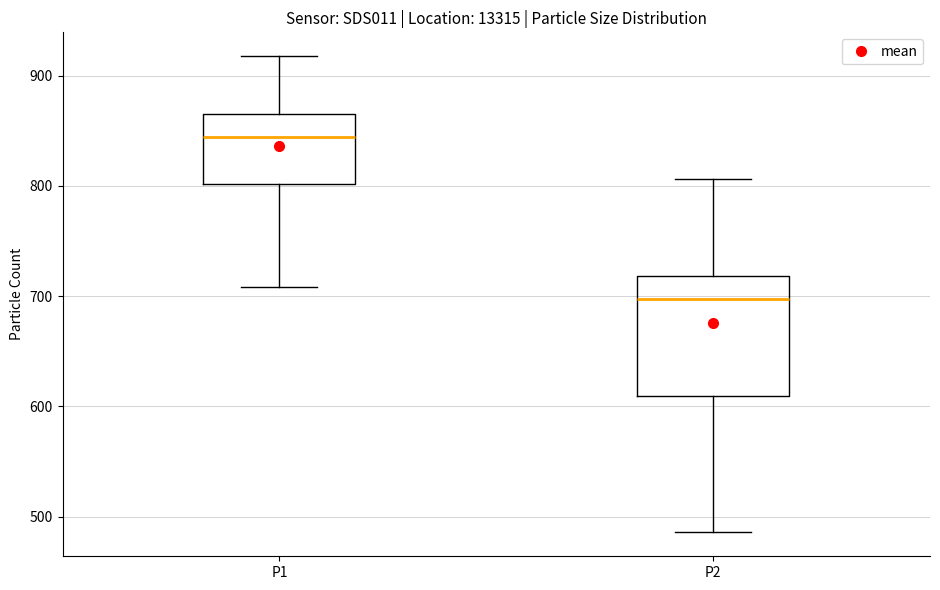

Which box is the tallest, from its lower edge to its upper edge?

P2